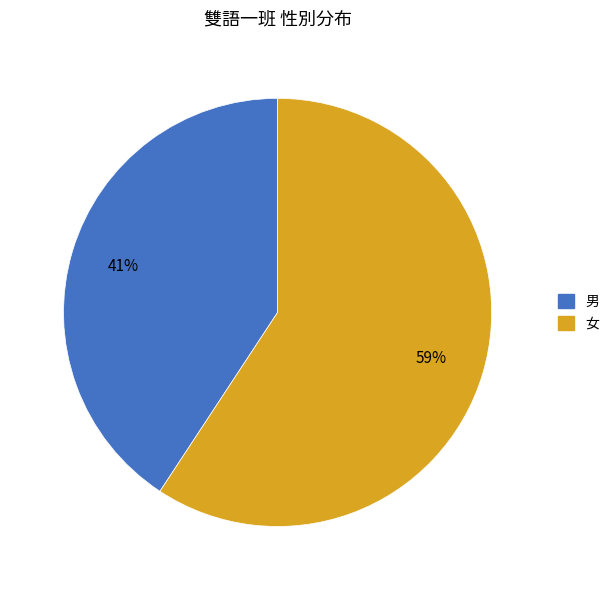

To the nearest percent, what is the average slice percentage?

50%